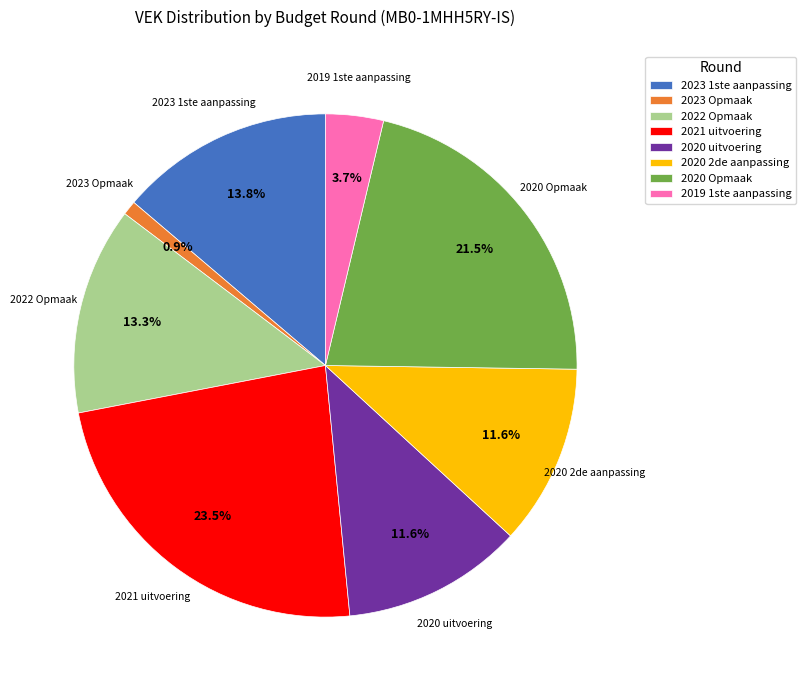

To the nearest percent, what is the difference between the largest and smallest slice percentages?

23%